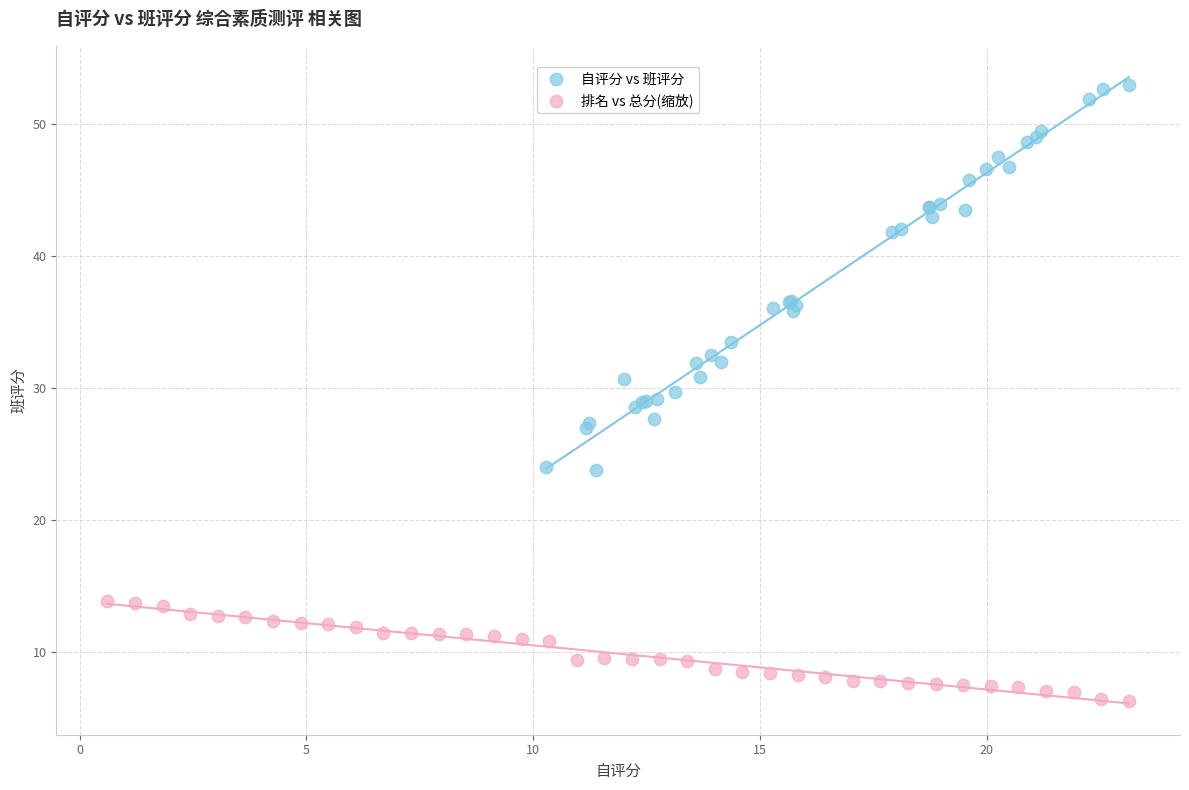

What are all the series names shown in the legend?

自评分 vs 班评分, 排名 vs 总分(缩放)